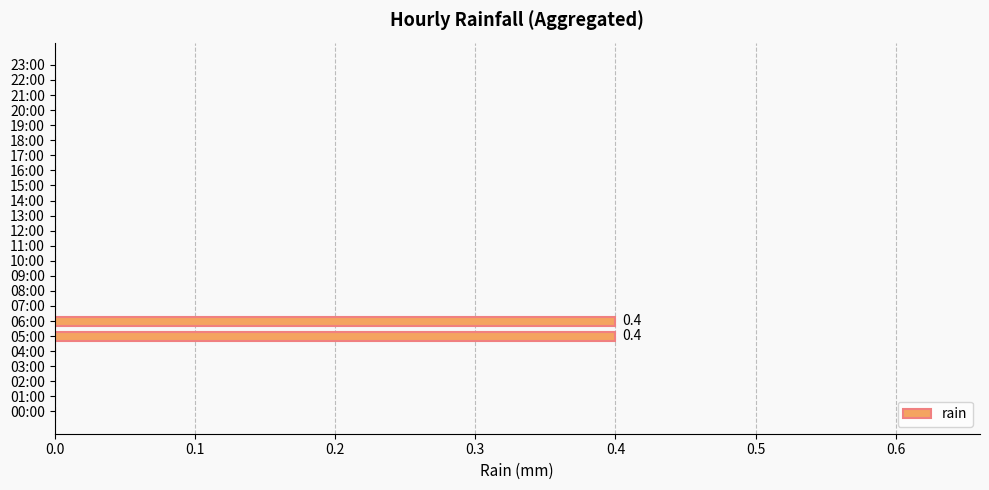

True or false: the data shows 0.2 at 14:00.

False